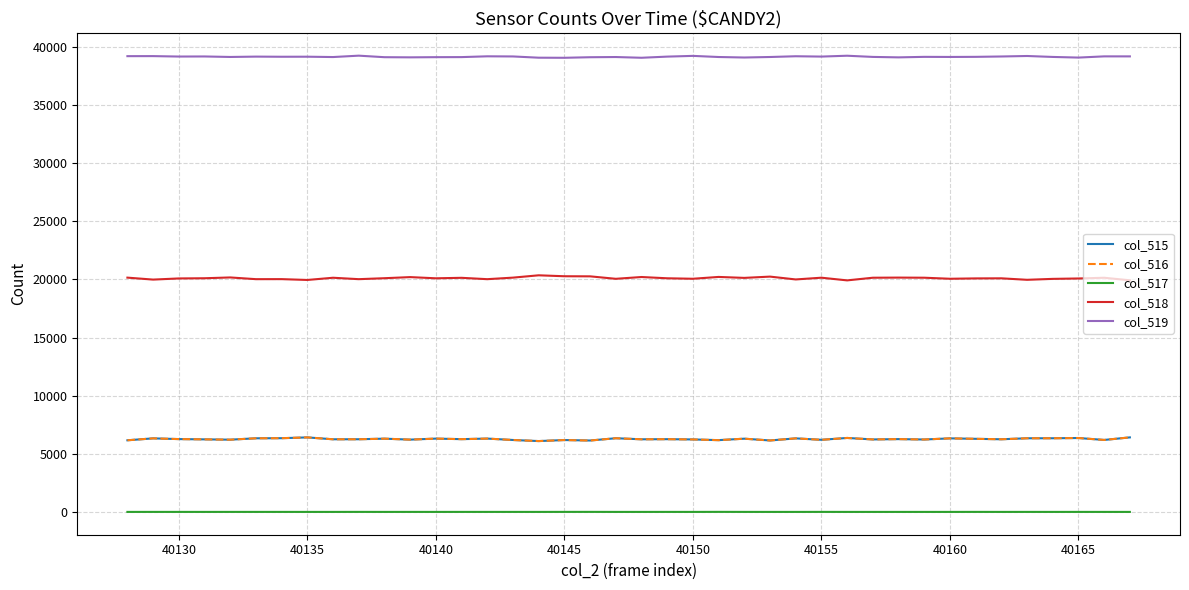

What is the greatest value displayed?

39257